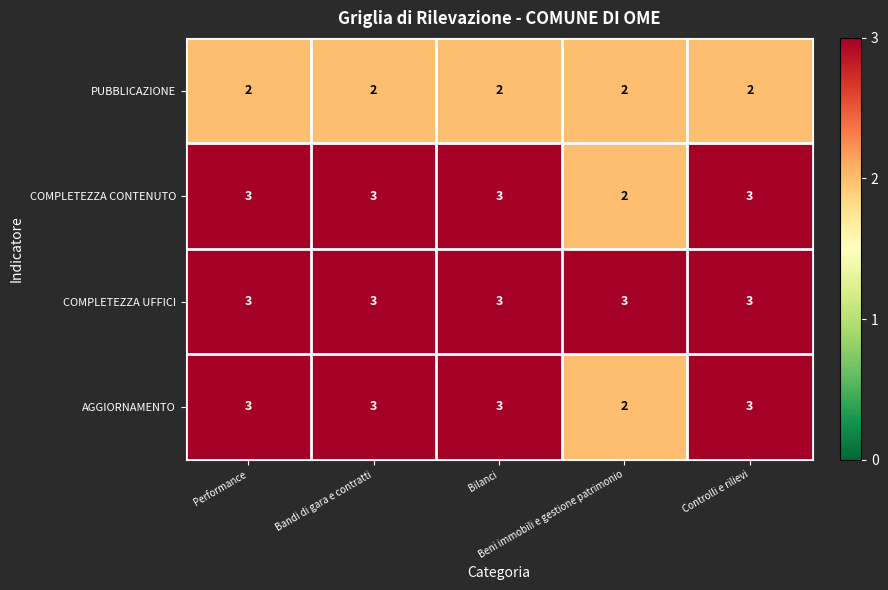

How many COMPLETEZZA CONTENUTO values are between 3 and 4?

4